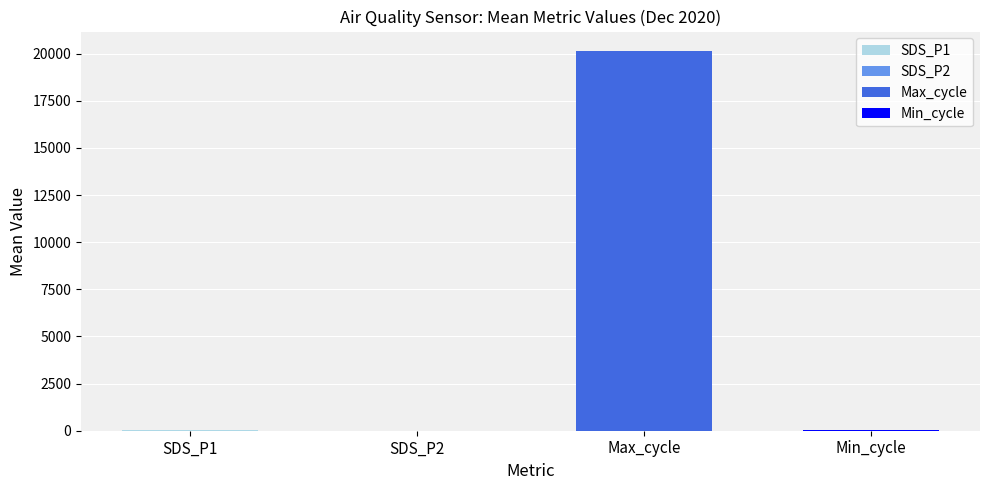

Are the bars horizontal?

No